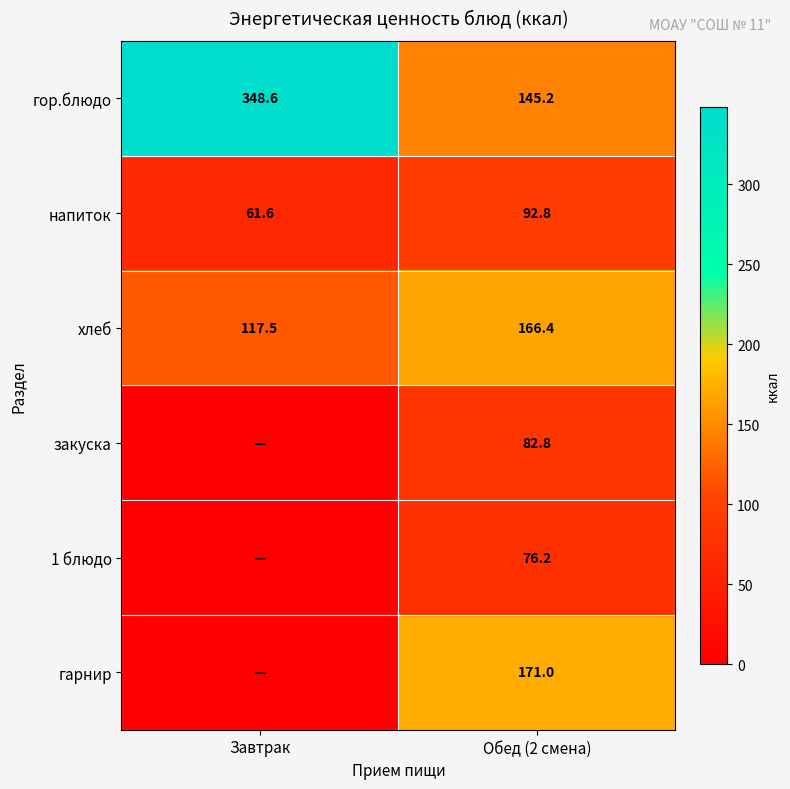

Is it true that закуска equals 136.9 at Обед (2 смена)?

False